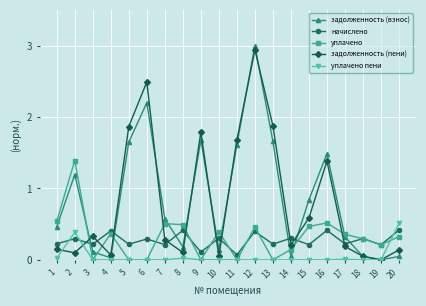

At which category does начислено reach its first local valley?

3